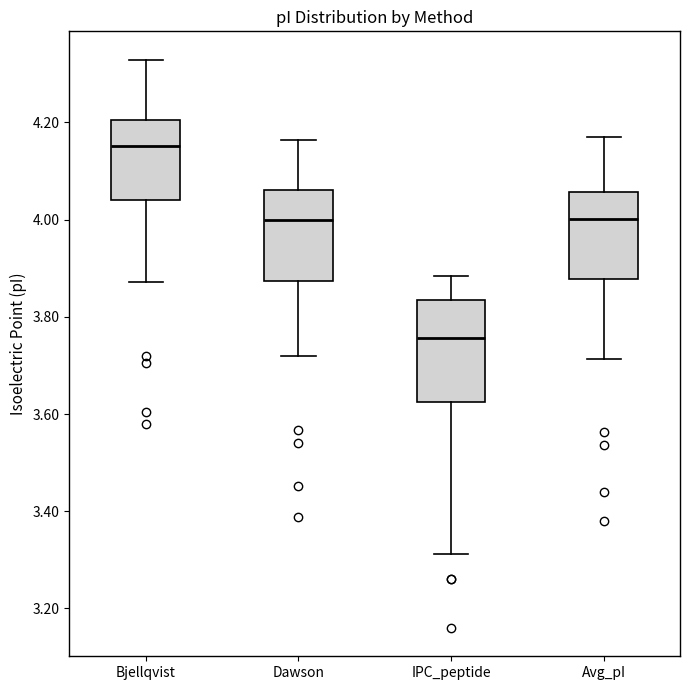

Where does the lower whisker of the box for Avg_pI end on the y-axis? The values are not printed on the chart, so give them approximately, as read against the axis.

3.72